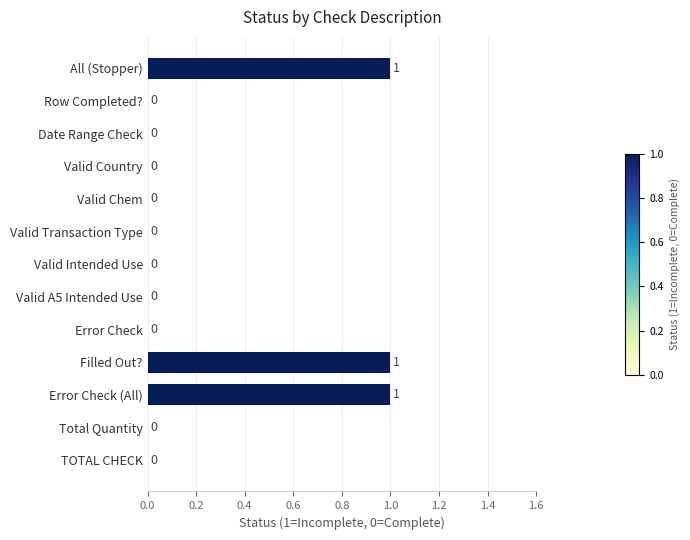

What is the change in value from Valid Transaction Type to Filled Out??

+1